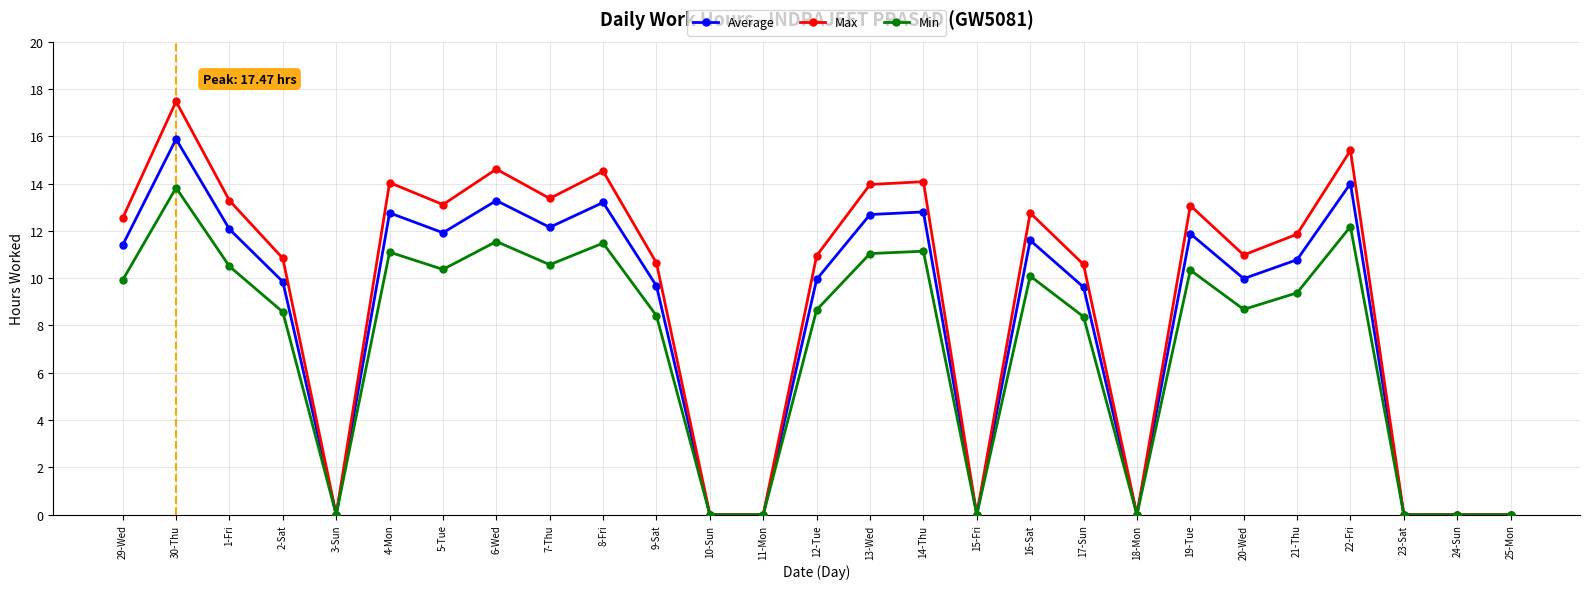

What is the label of the 25th point from the left?

23-Sat